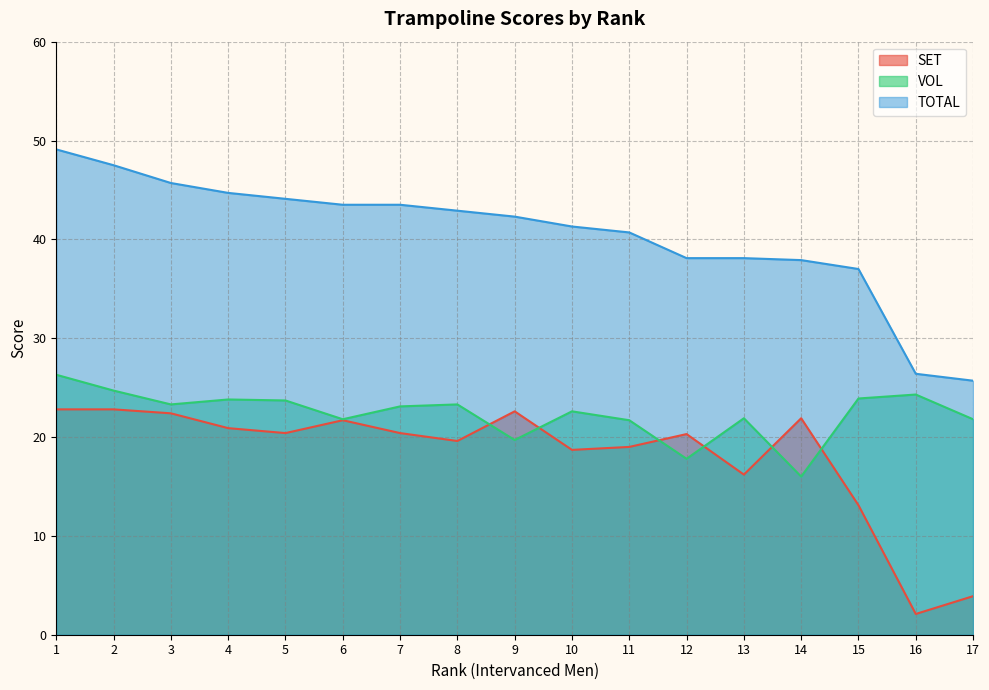

The value of SET at 6 is 10.9. True or false?

False